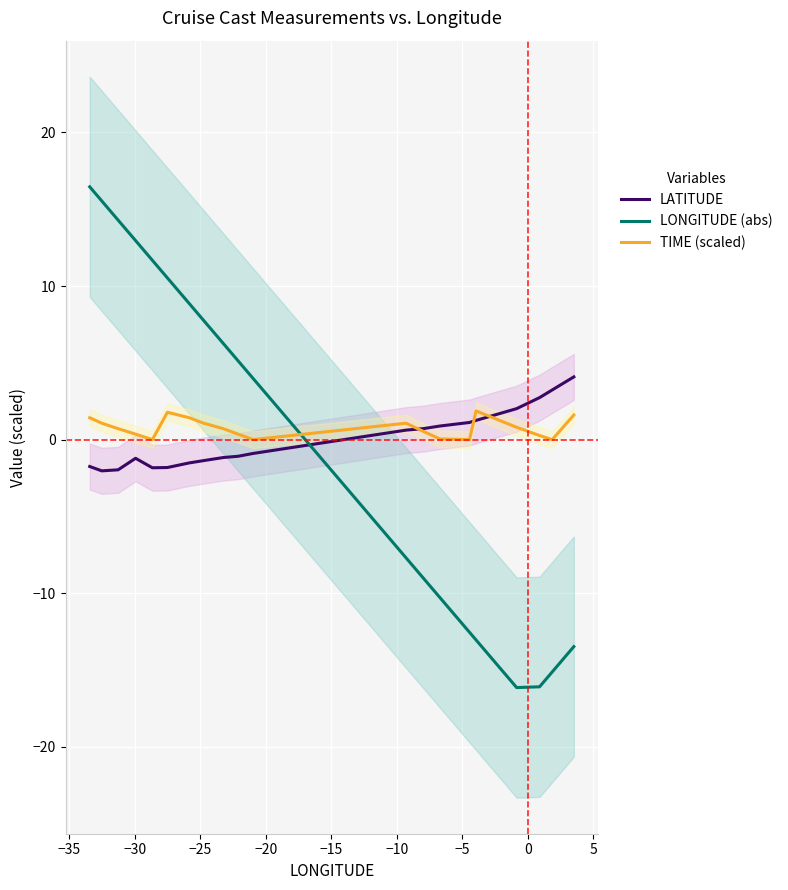

True or false: TIME (scaled) and LONGITUDE (abs) intersect in this chart.

True